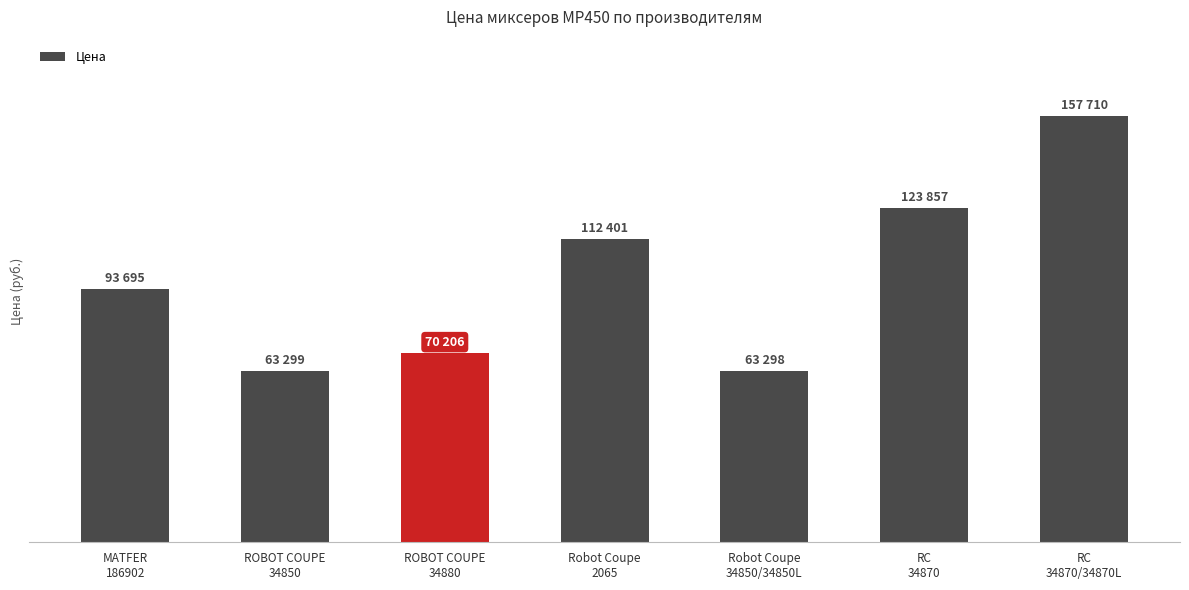

True or false: the data shows 194531 at RC
34870.

False